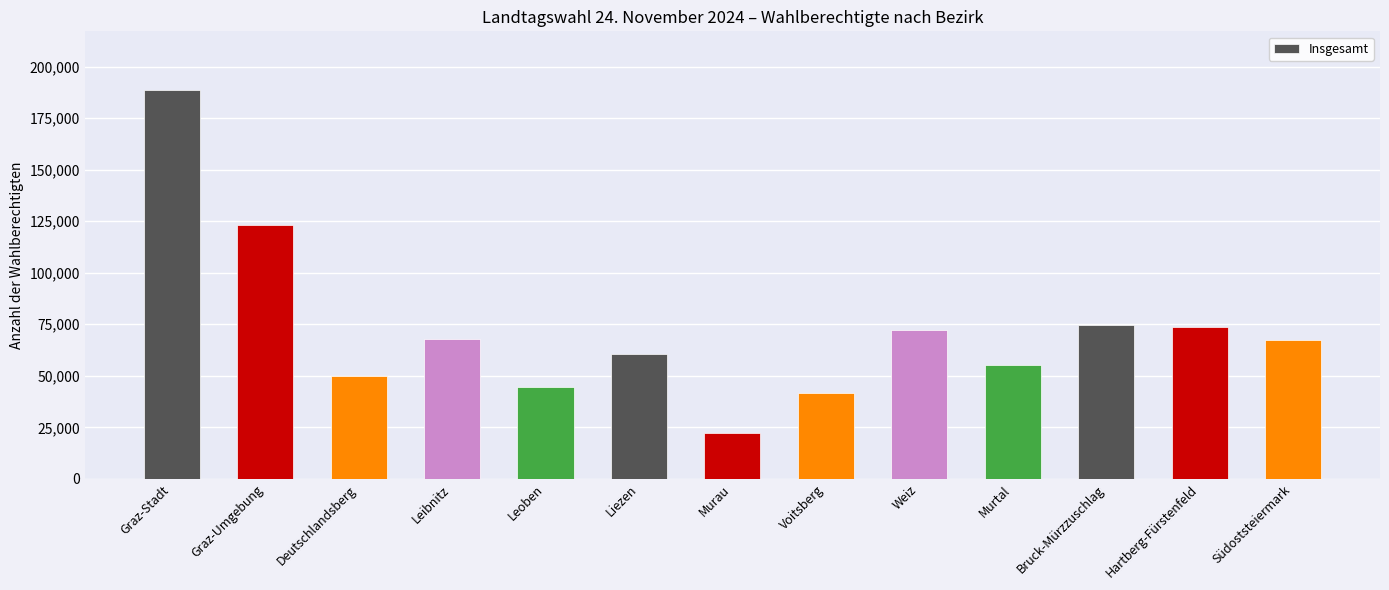

What is the approximate value at Murtal, to the nearest 100?

55300